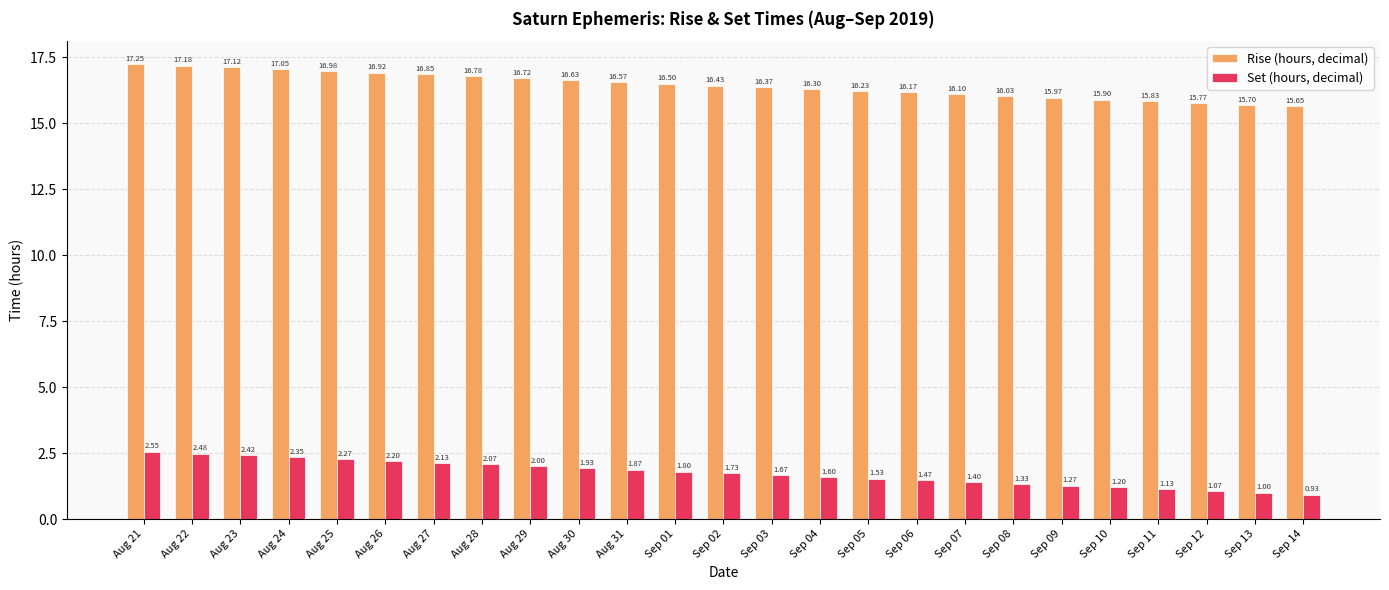

Rank the series by their average value, from highest to lowest.

Rise (hours, decimal), Set (hours, decimal)